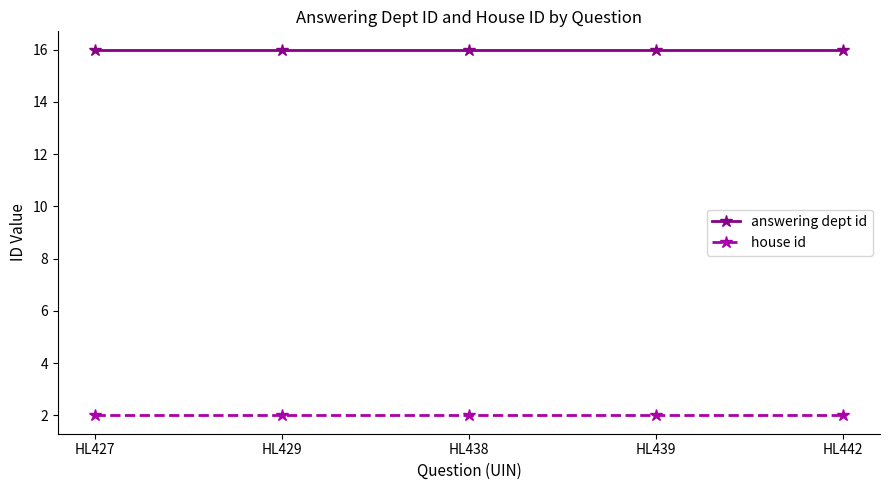

The answering dept id series shows 9 at HL429. True or false?

False